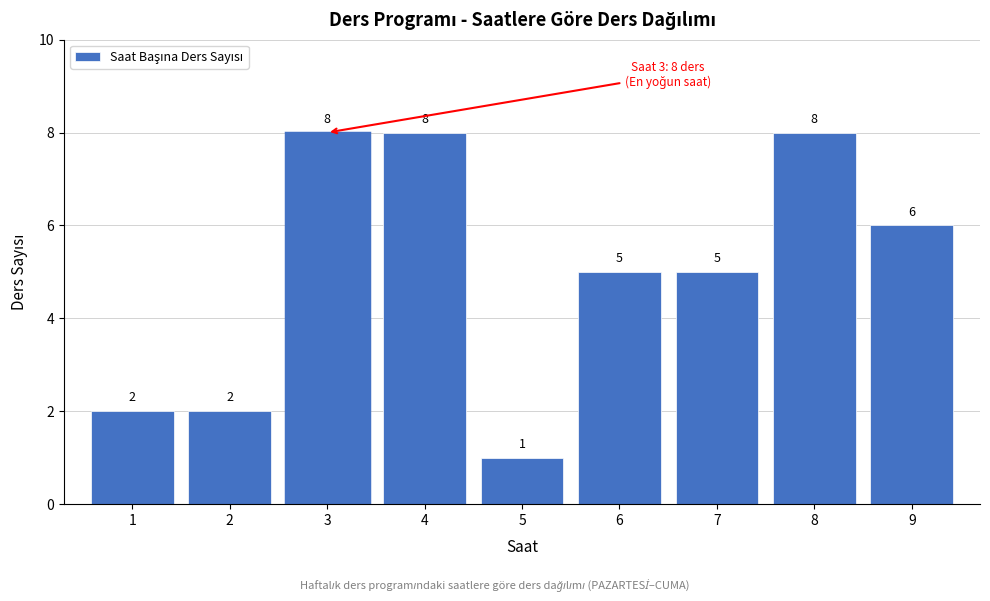

Reading right to left, transcribe all the data shown in this chart.

6	8	5	5	1	8	8	2	2